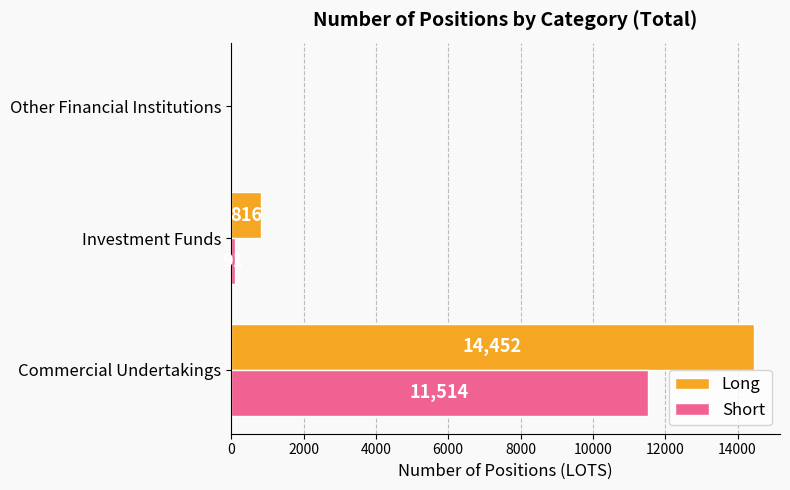

At which label is Long closest to 7226?

Investment Funds